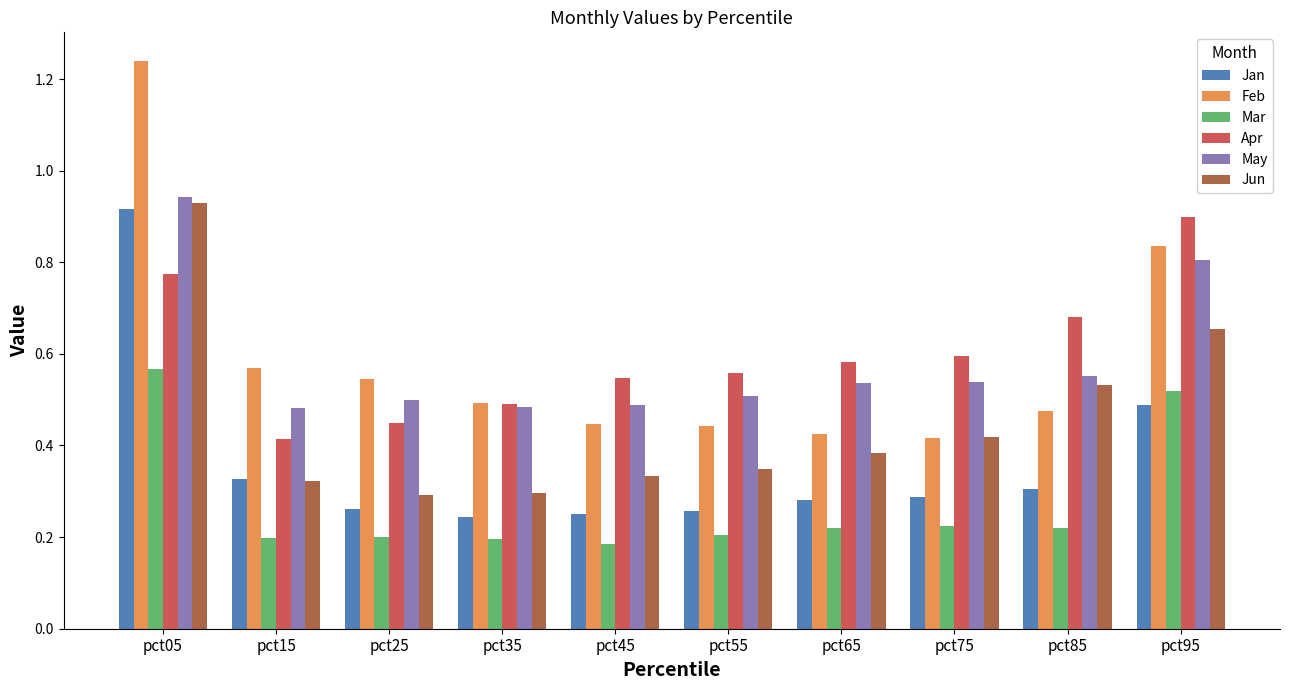

At which label does Feb reach its peak?

pct05